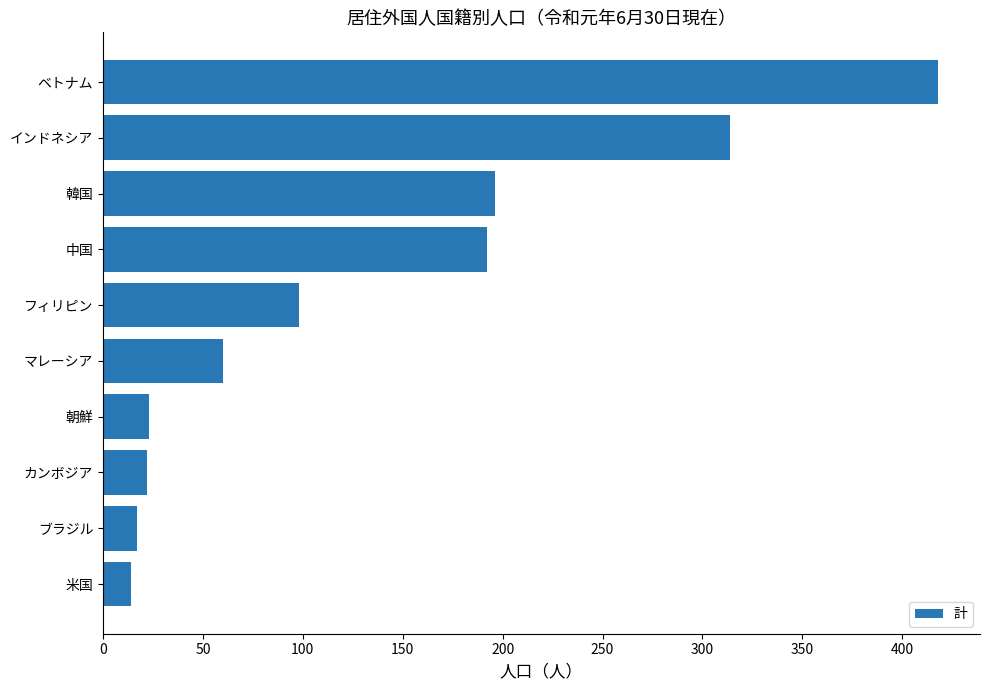

What is the ratio of the value at ベトナム to the value at フィリピン?

4.3